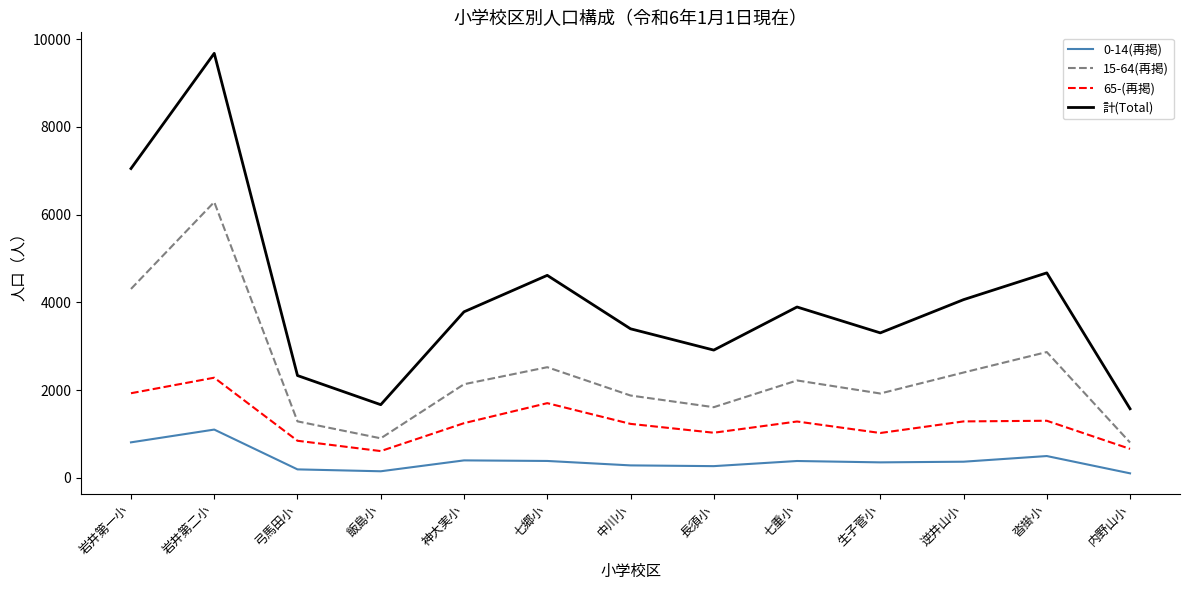

At how many categories does at least one series exceed 3660?

7